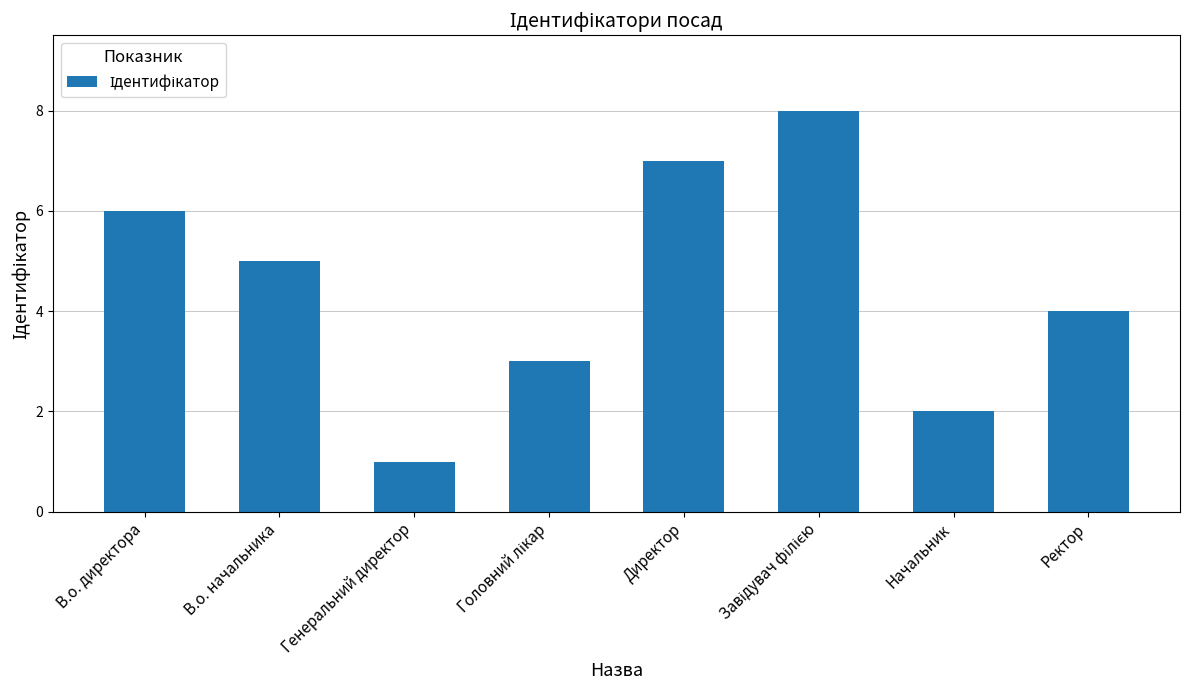

Between Ректор and Начальник, which is larger?

Ректор